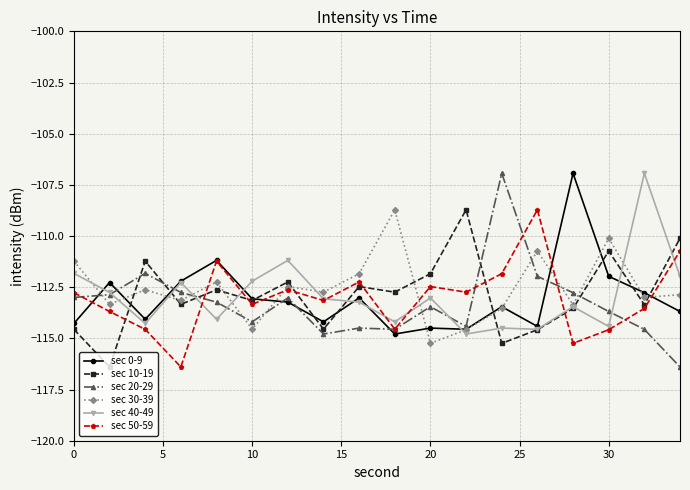

At how many categories does at least one series exceed -108?

3